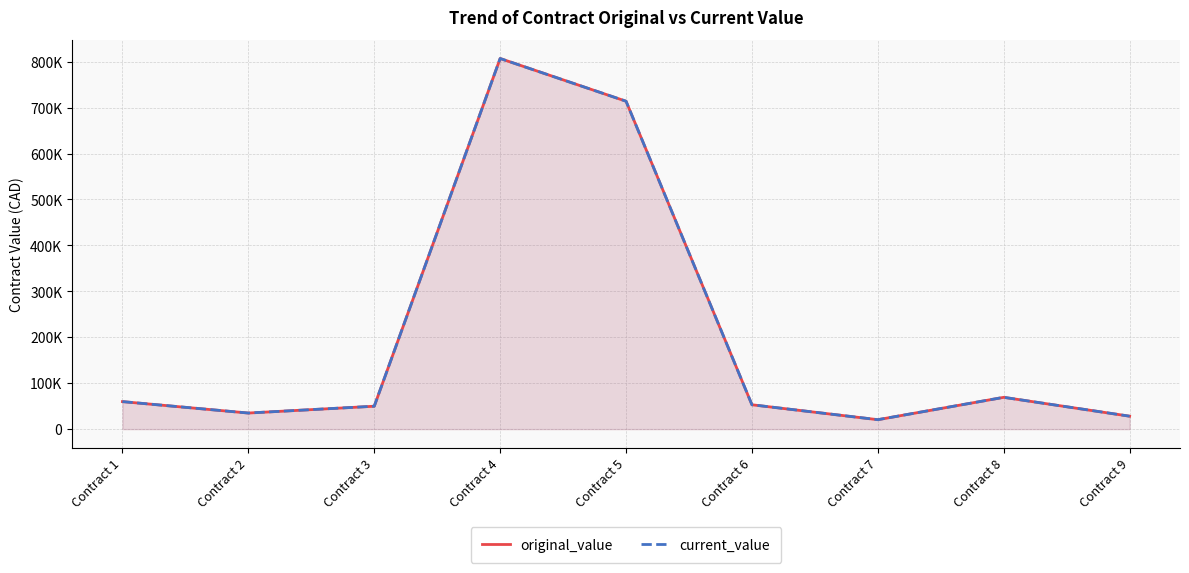

Between Contract 4 and Contract 2, which is larger?

Contract 4